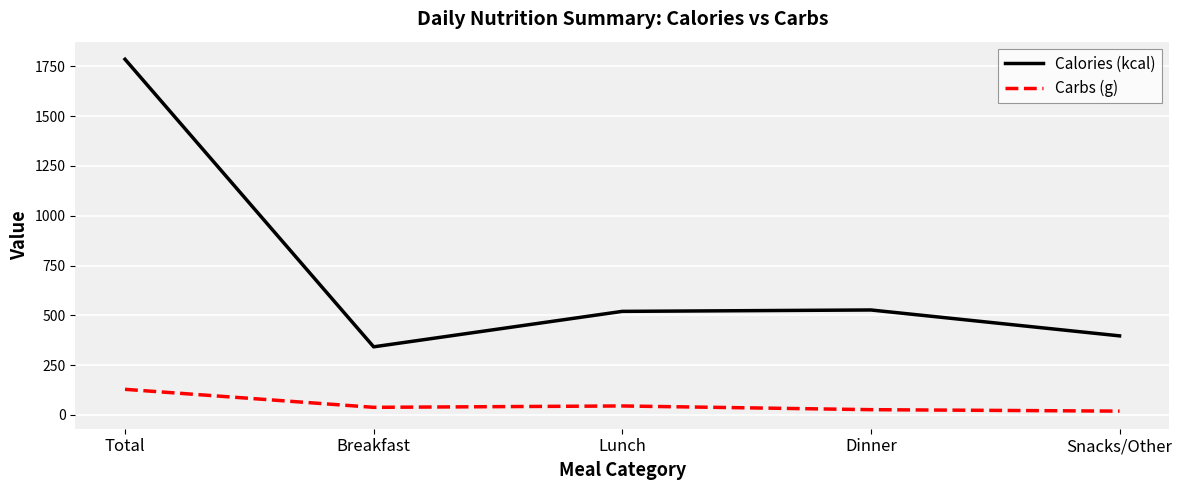

Which series changed the most between Total and Dinner?

Calories (kcal)